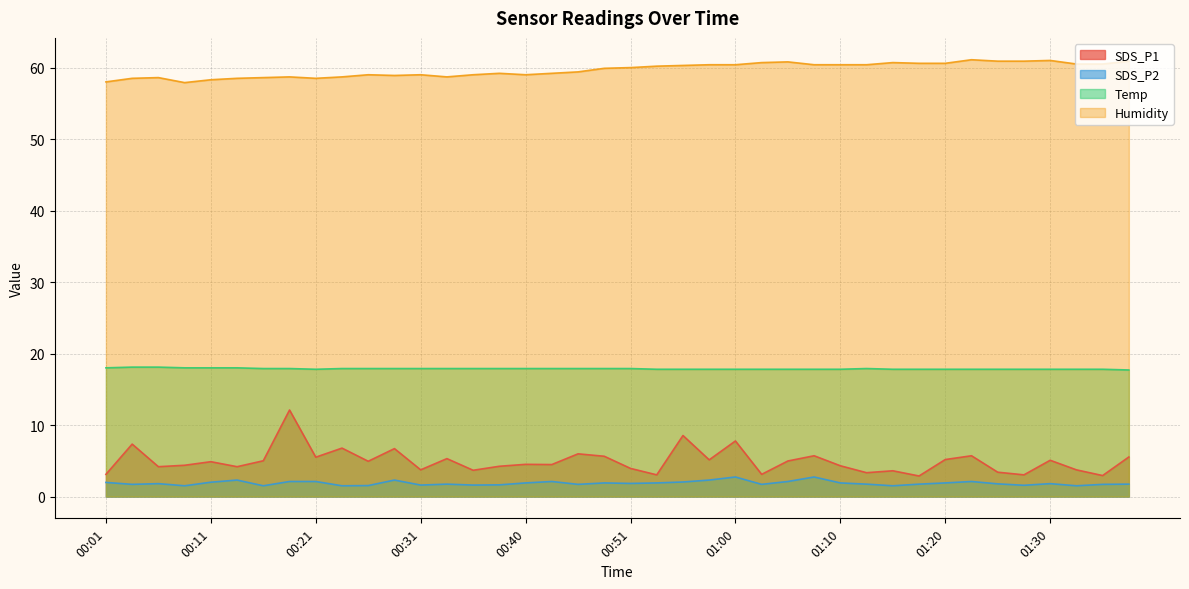

What is the highest value of the Temp series?

18.1